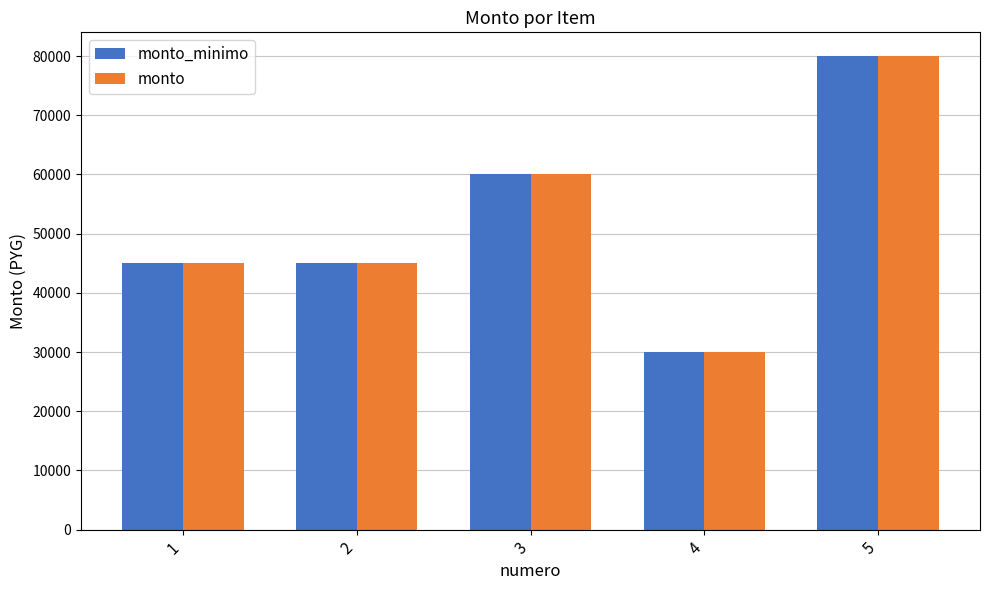

What is the difference between the second highest and minimum values in the monto series?

30000